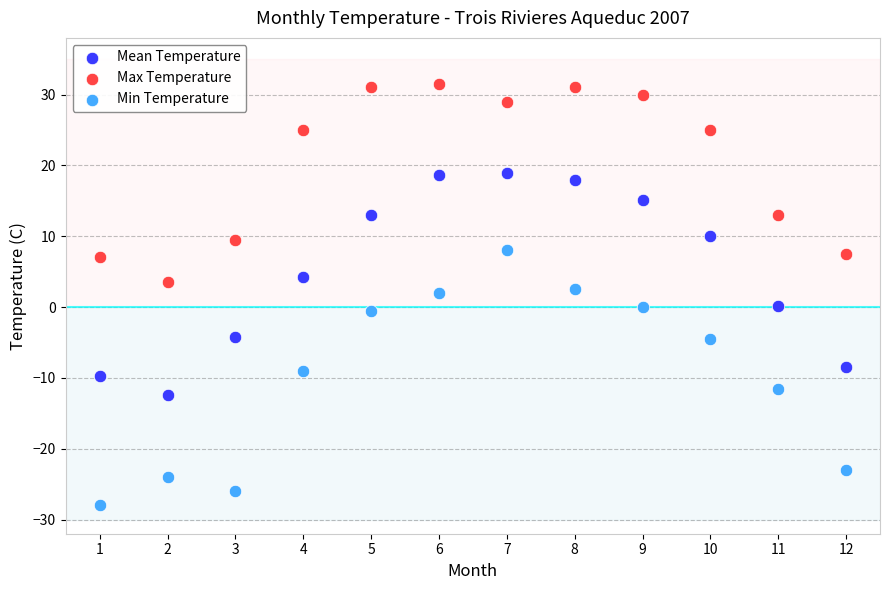

Across all data points, what is the range of X values (max minus min)?

11.0